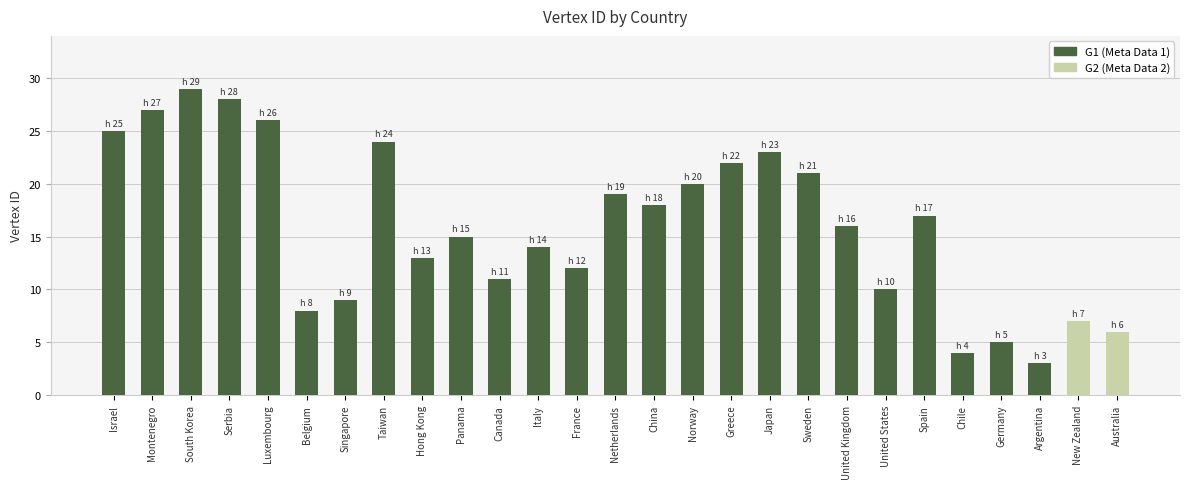

What is the sum of all values?

432